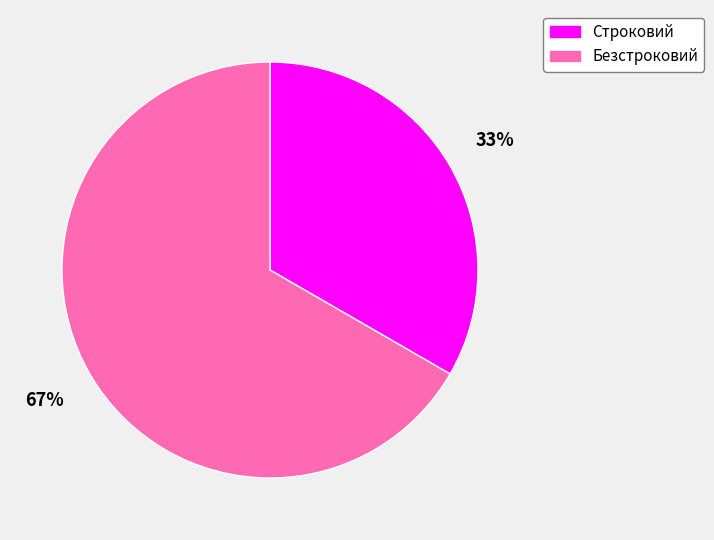

Approximately how many times larger is the value at Строковий compared to Безстроковий?

0.5